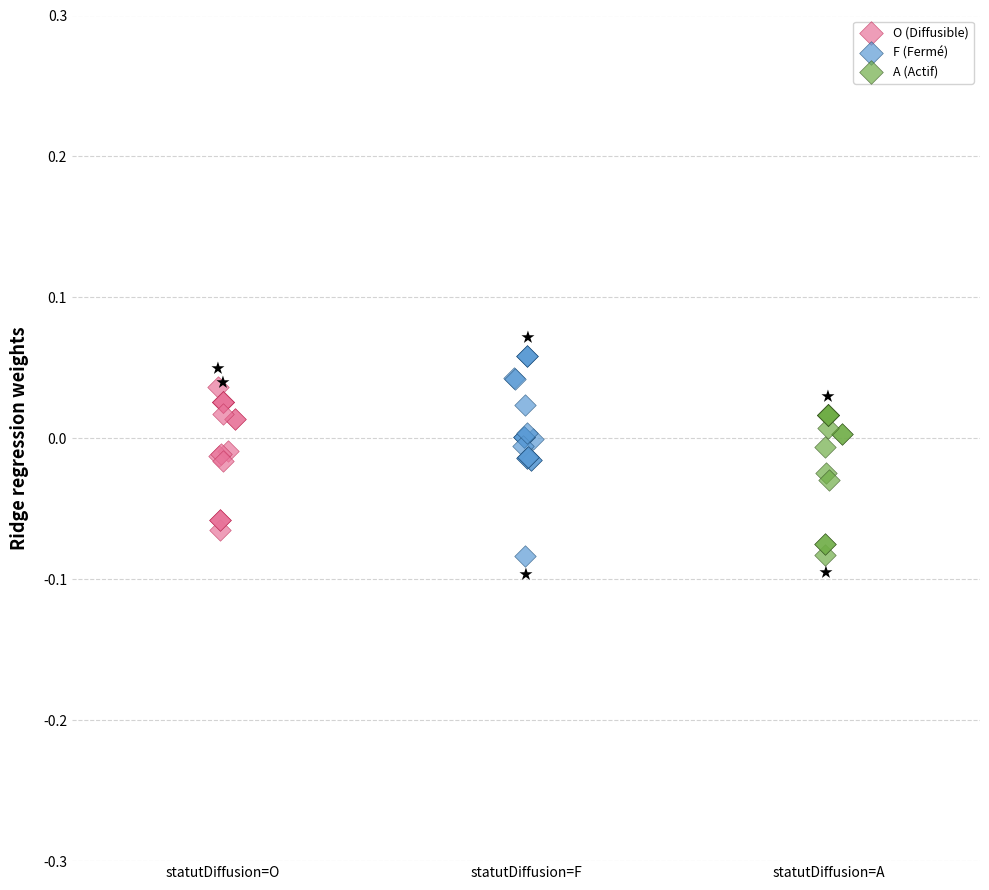

Which series has the widest spread of Y values?

F (Fermé)